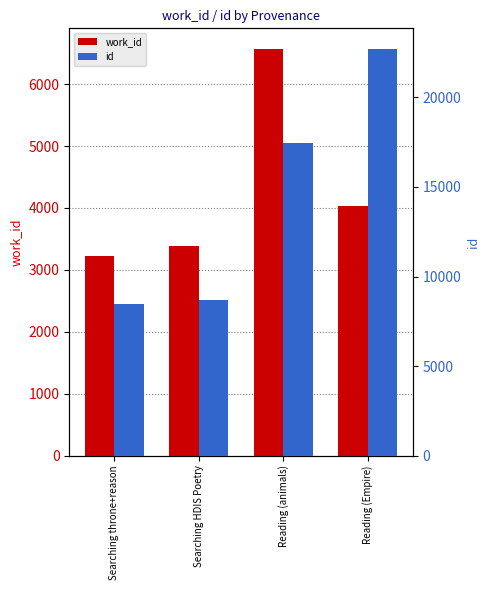

Which category has the lowest value in the id series?

Searching throne+reason